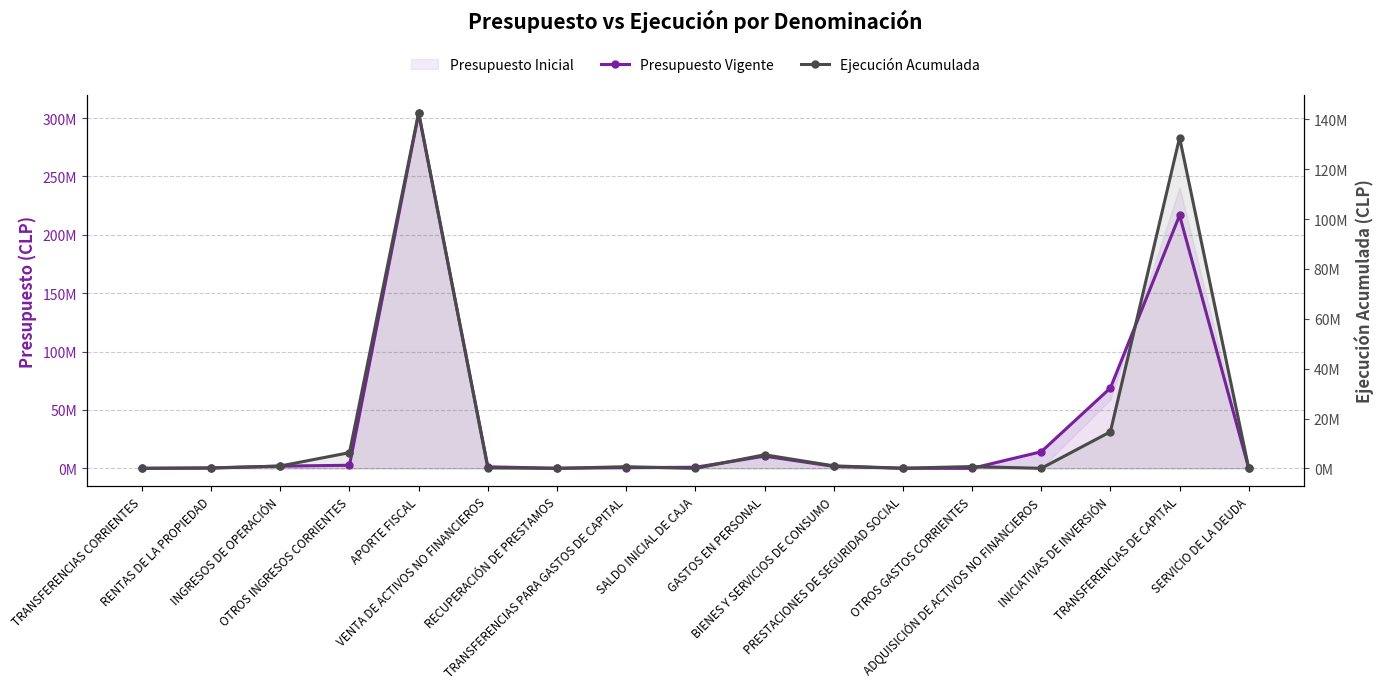

What is the lowest value of the Presupuesto Vigente series?

1960